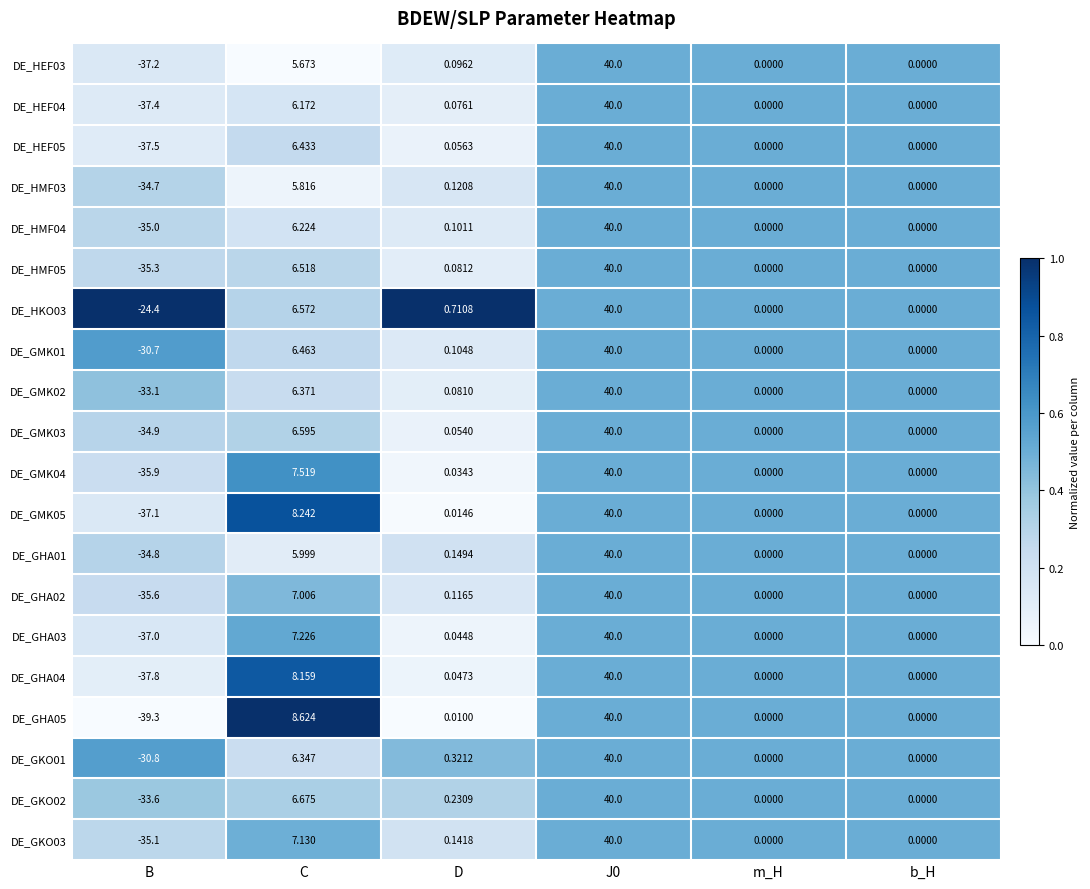

How many distinct data groups are displayed?

20